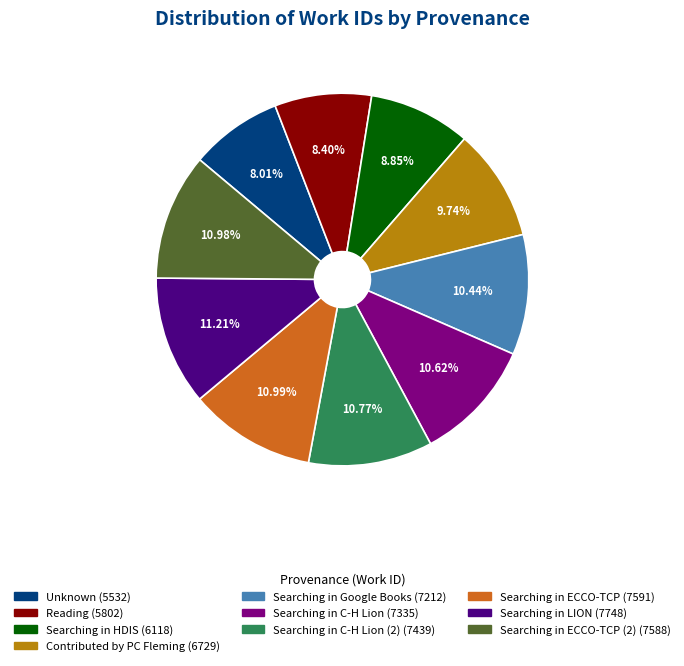

Does any single category account for the majority?

No